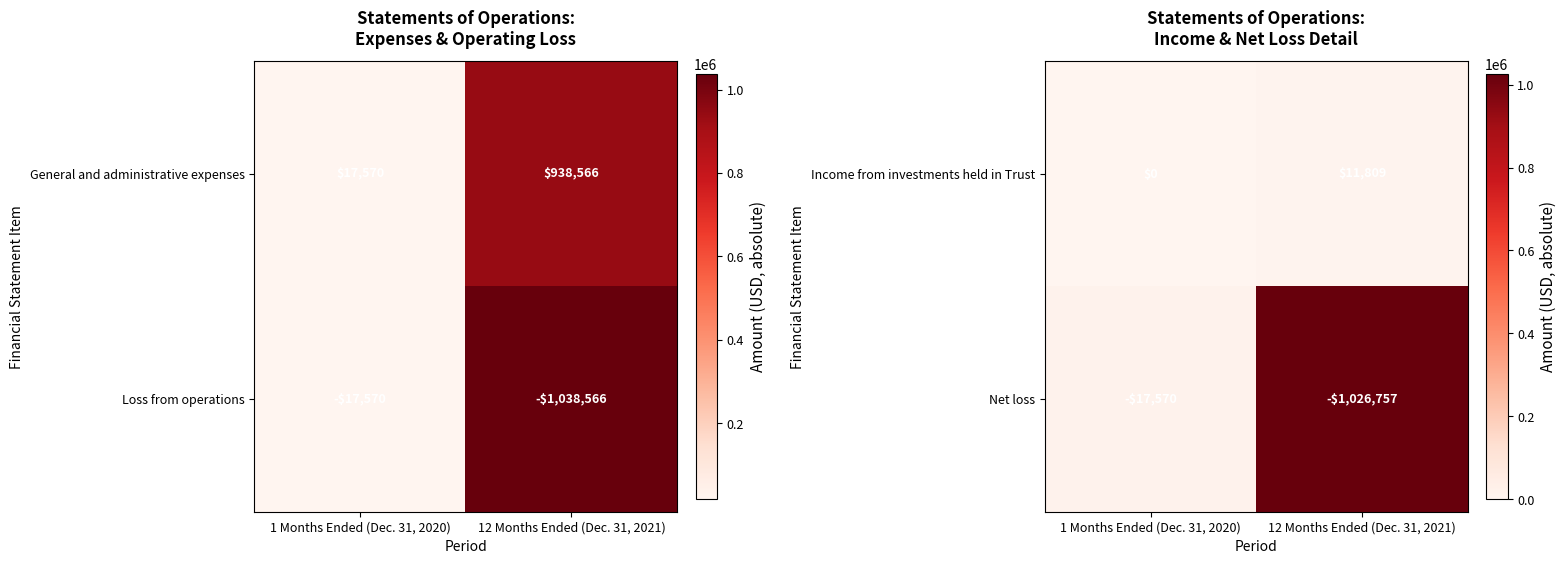

What is the sum of all Income from investments held in Trust values?

11809